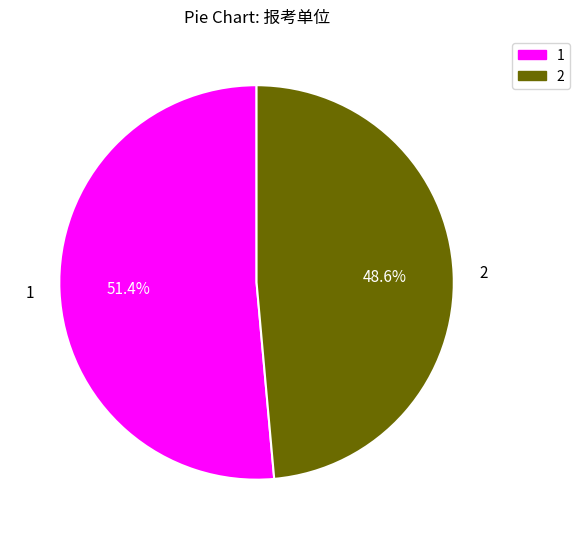

Is there a majority slice in this chart?

Yes